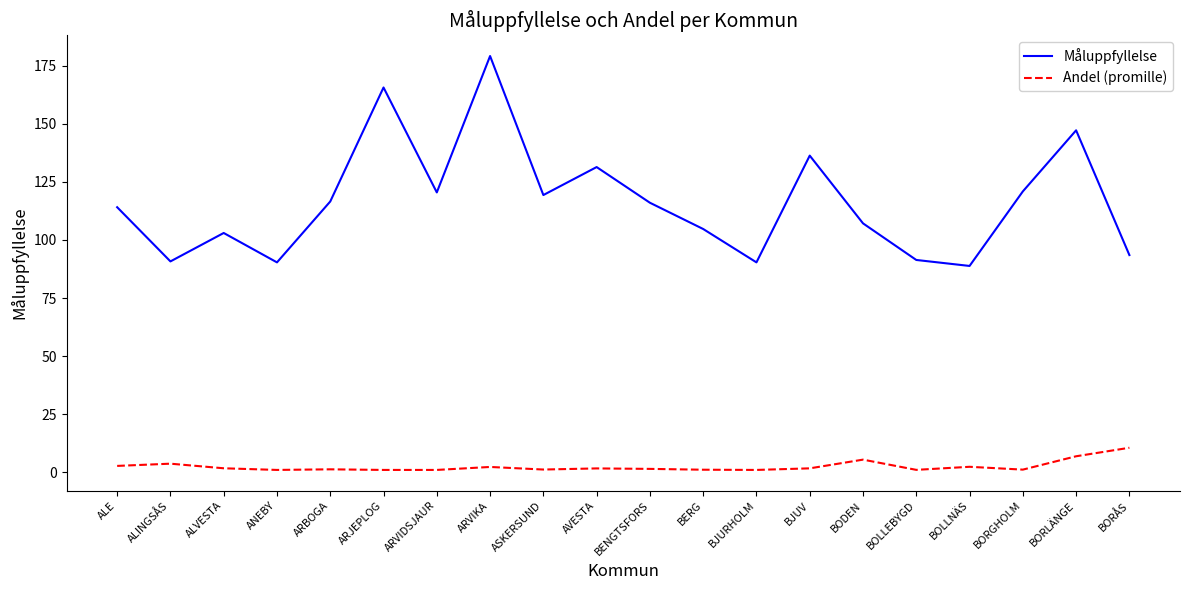

Rank the series by their maximum value, from lowest to highest.

Andel (promille), Måluppfyllelse